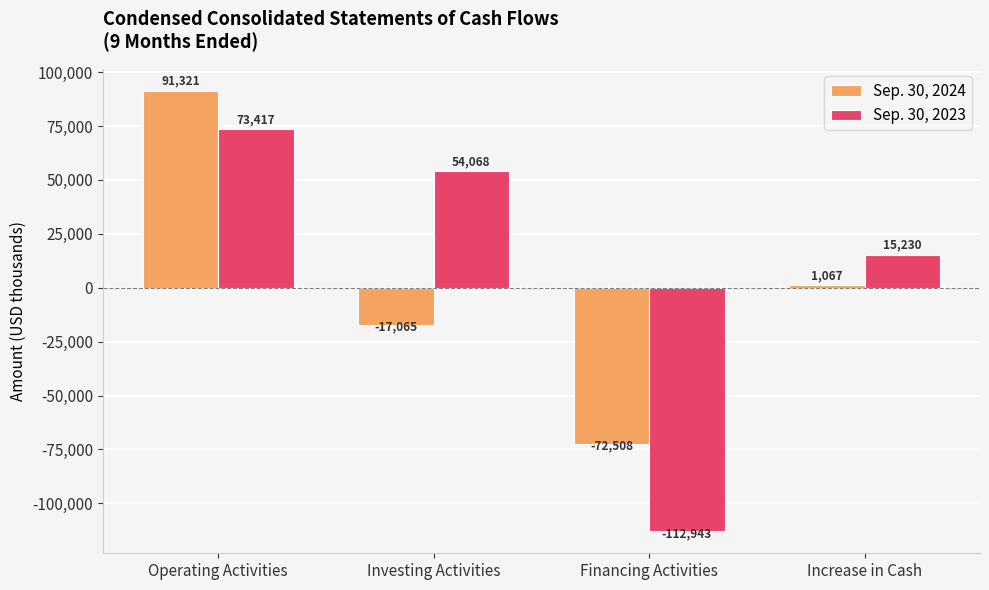

How many bars are there in each group?

2